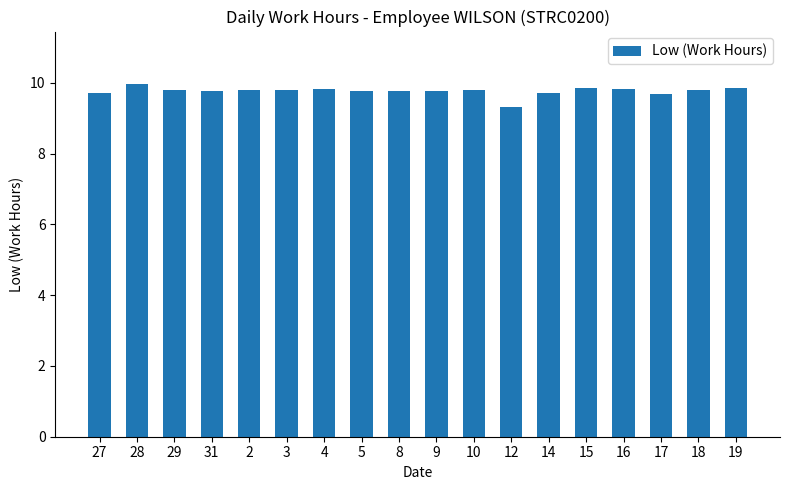

The chart shows a value of 3.9 at 19. True or false?

False